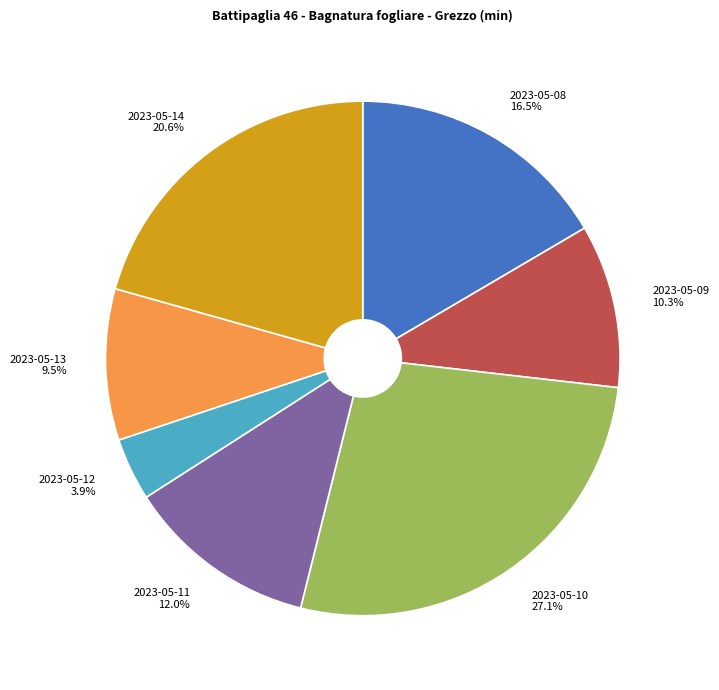

What percentage is NOT represented by 2023-05-14?

79.4%